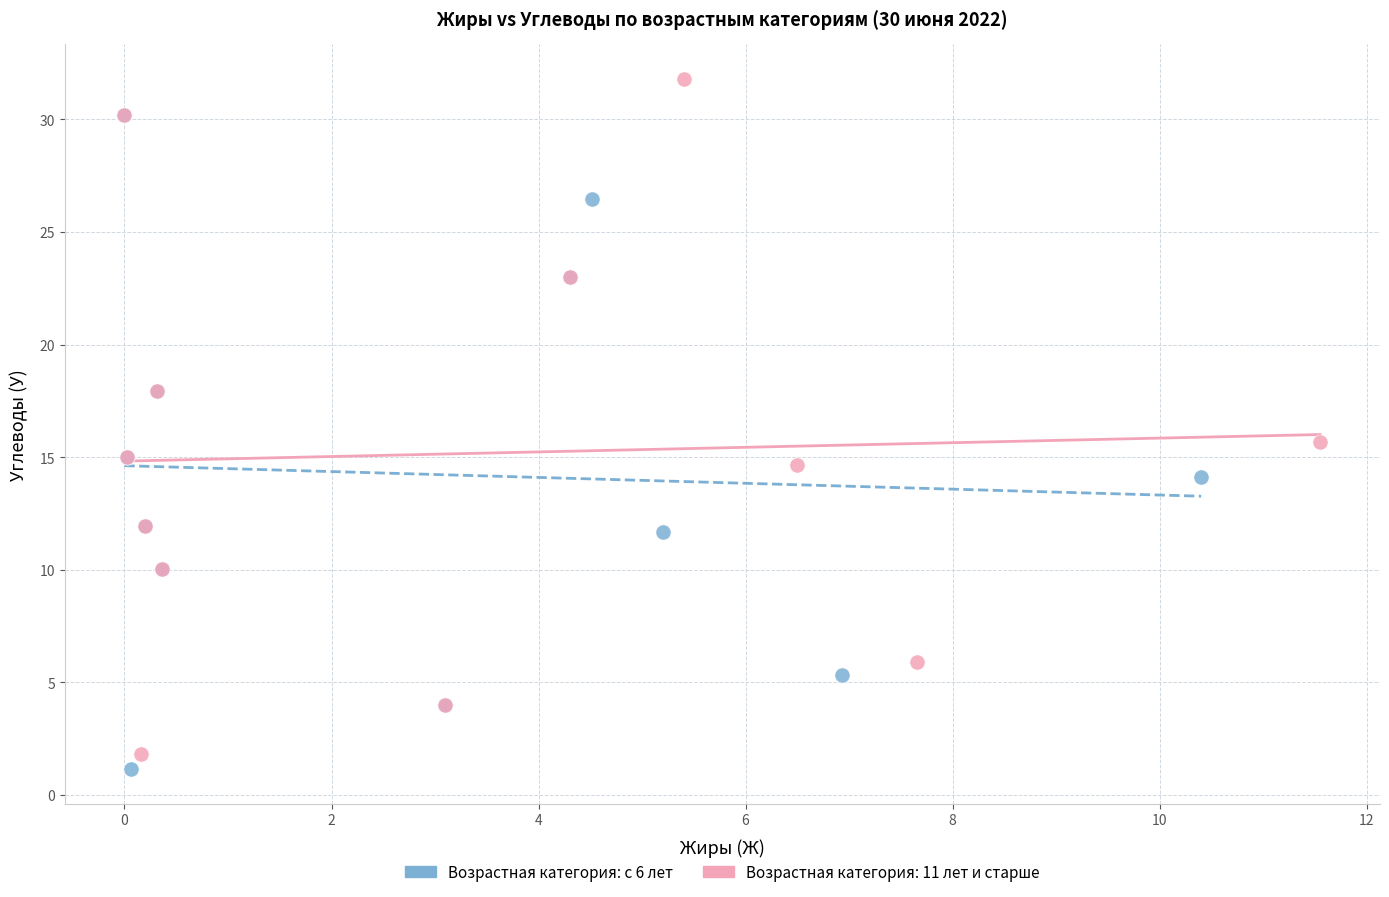

Which series reaches the maximum Y coordinate?

Возрастная категория: 11 лет и старше